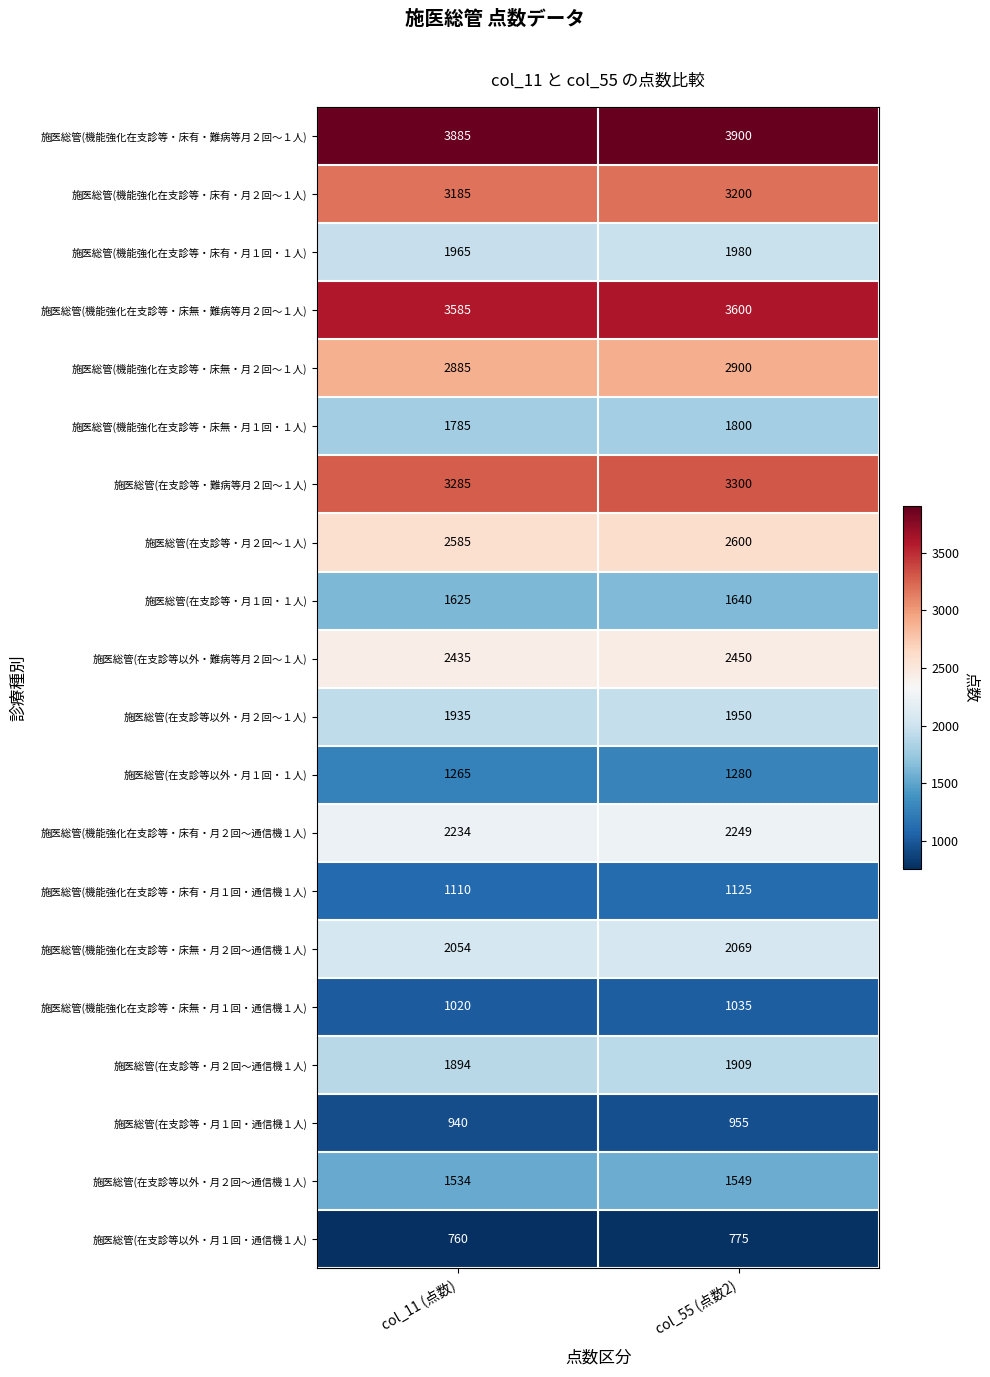

What is the total value across all series at col_11 (点数)?

41966